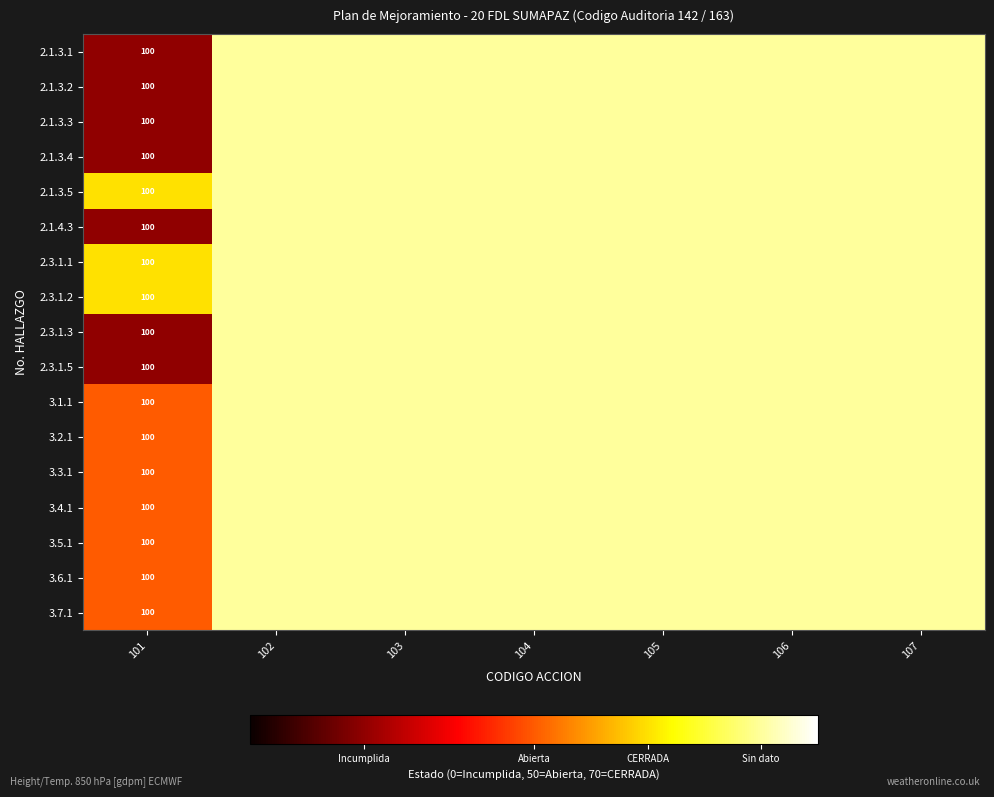

At how many categories does at least one series exceed 86?

6